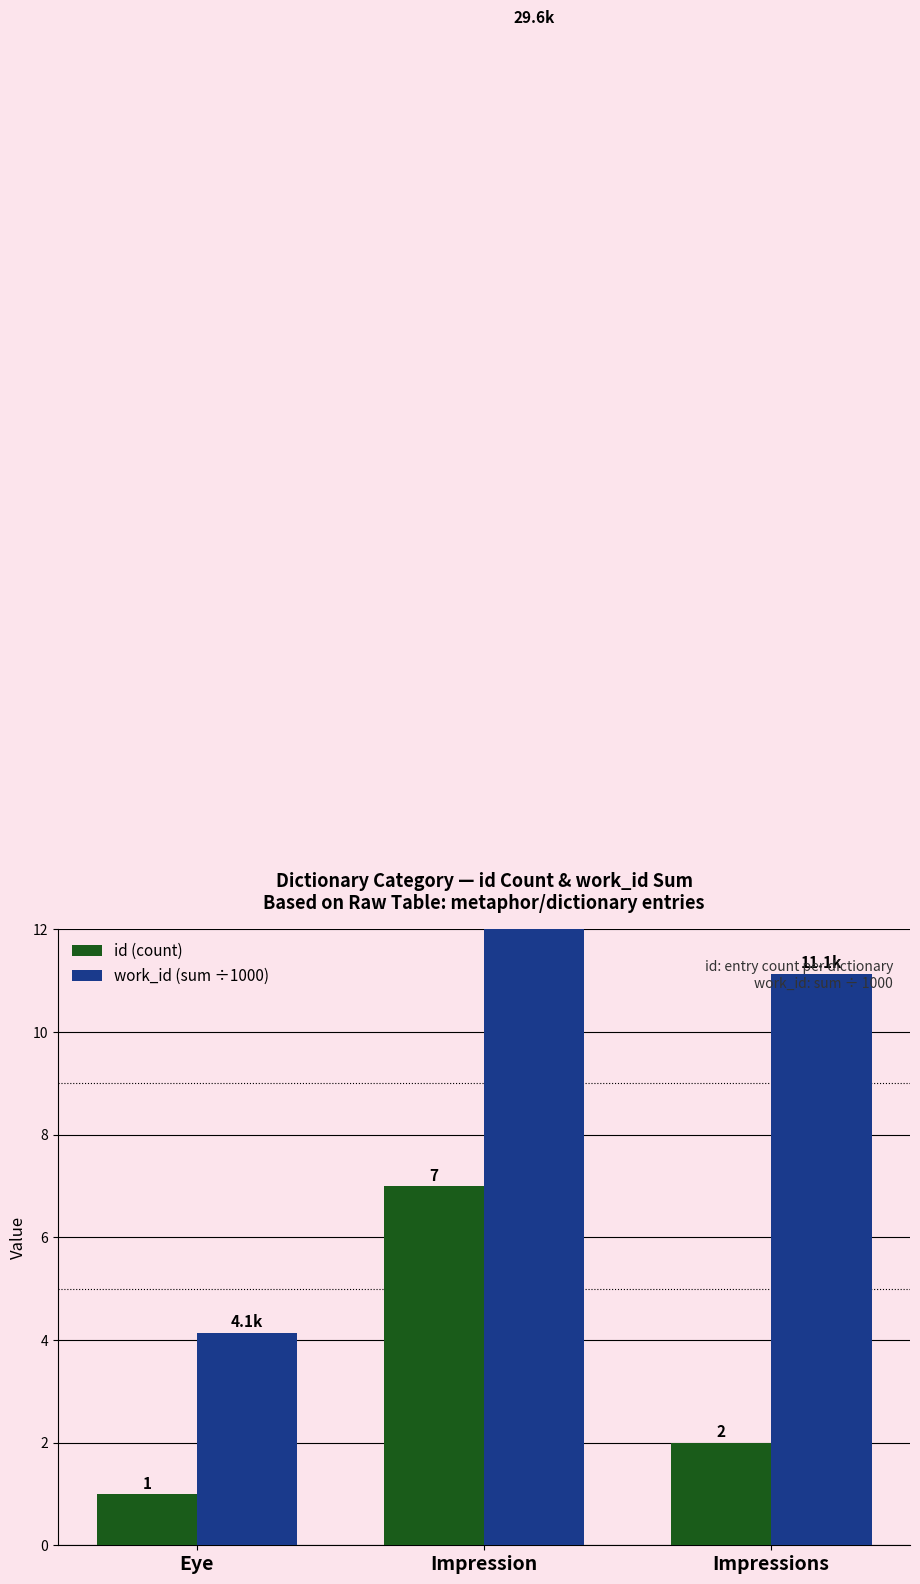

What is the value of the id (count) bar at the 3rd from the left?

2.0